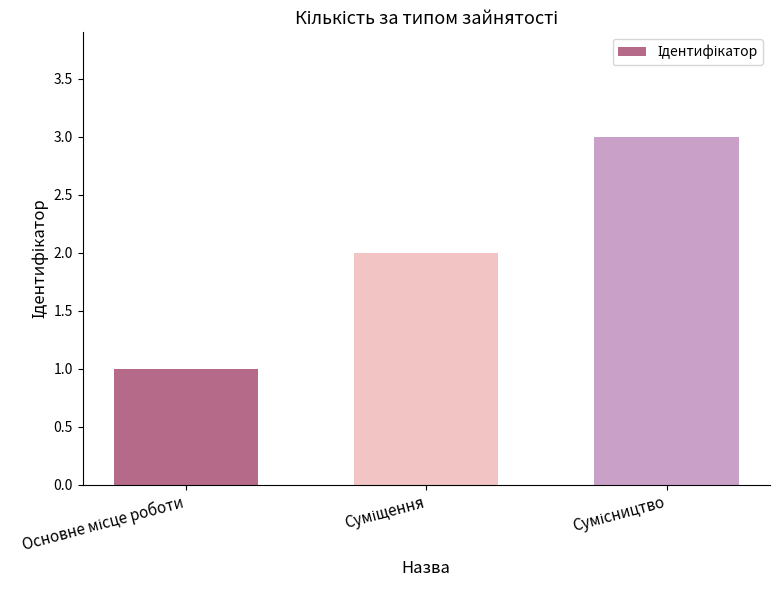

What is the maximum value shown in the chart?

3